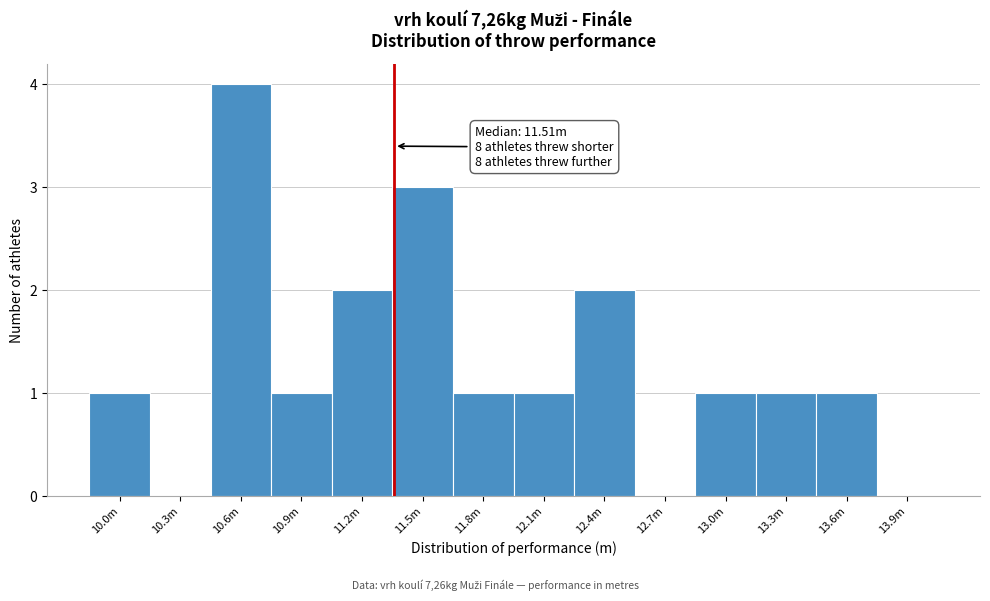

Reading left to right, list all the values displayed in this chart.

10.0m=1	10.3m=0	10.6m=4	10.9m=1	11.2m=2	11.5m=3	11.8m=1	12.1m=1	12.4m=2	12.7m=0	13.0m=1	13.3m=1	13.6m=1	13.9m=0